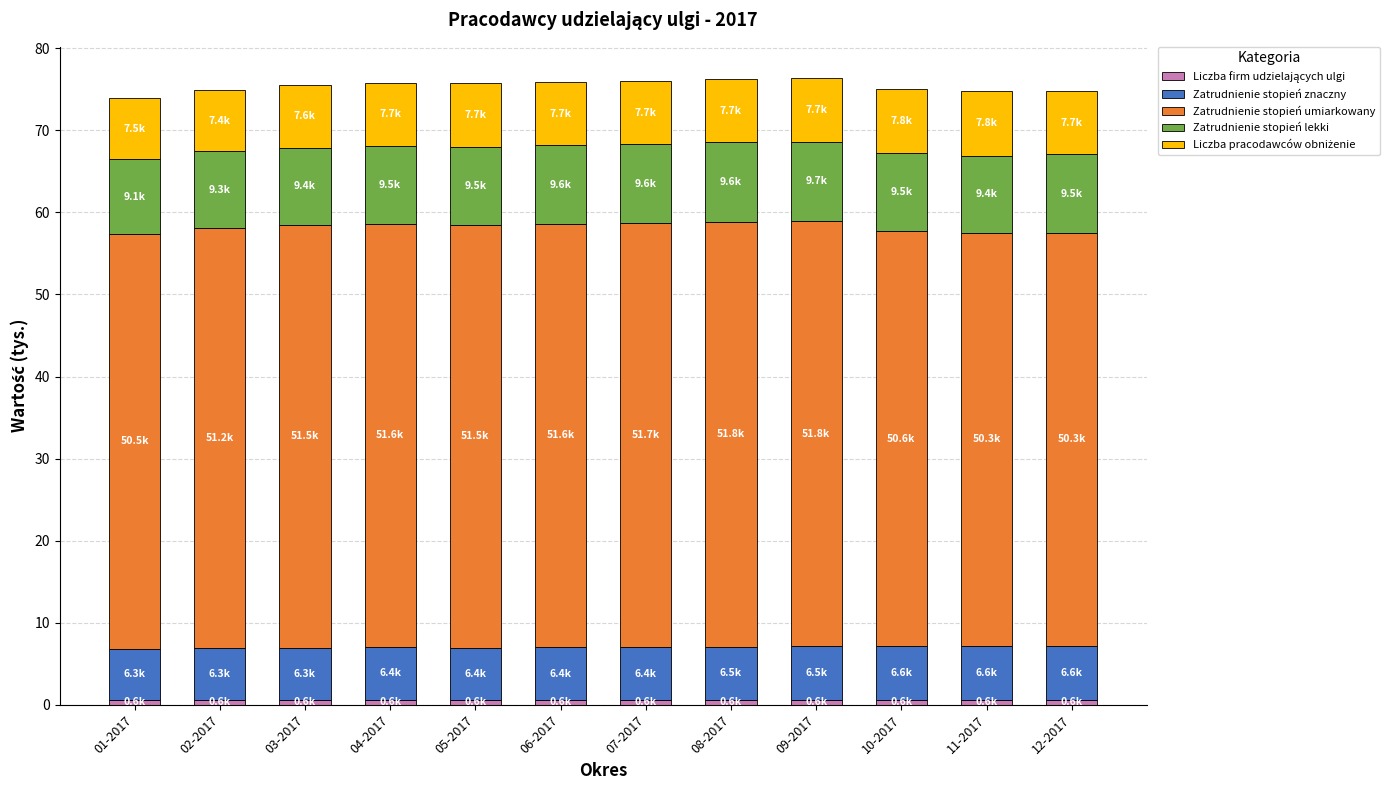

Rank the series by their maximum value, from highest to lowest.

Zatrudnienie stopień umiarkowany, Zatrudnienie stopień lekki, Liczba pracodawców obniżenie, Zatrudnienie stopień znaczny, Liczba firm udzielających ulgi